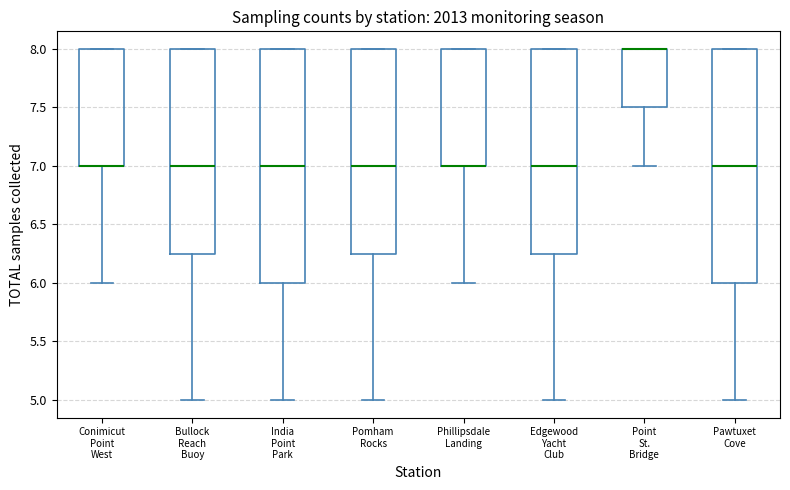

Where does the lower whisker of the box for Phillipsdale Landing end on the y-axis? The values are not printed on the chart, so give them approximately, as read against the axis.

6.00